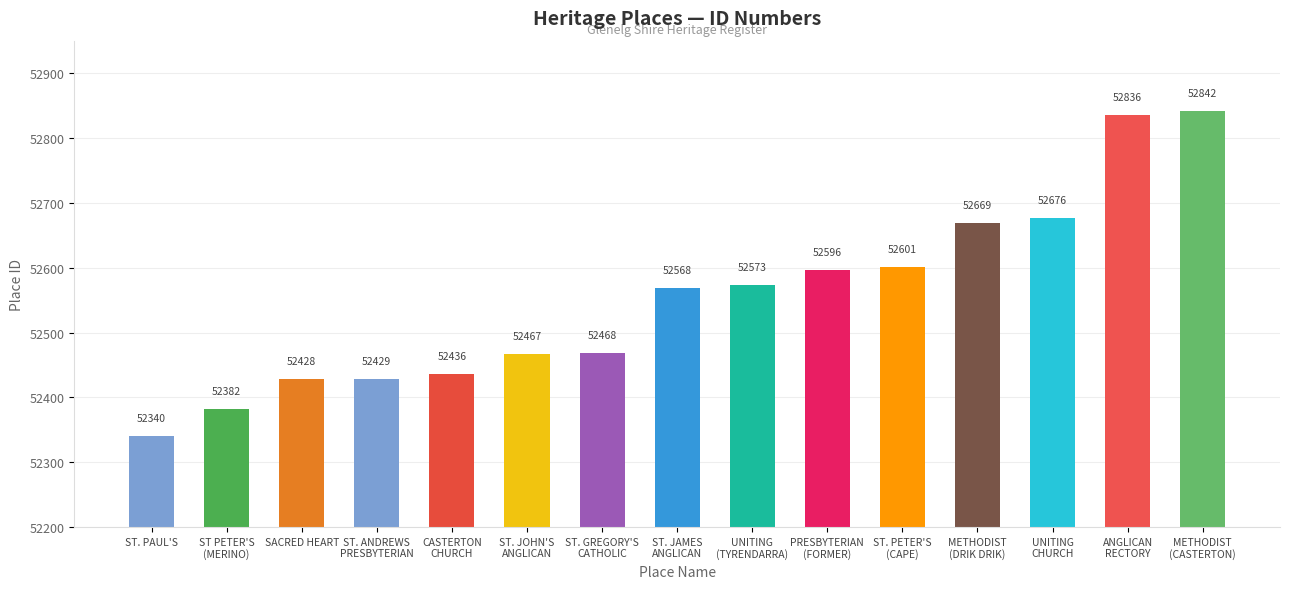

How many categories are shown in the chart?

15